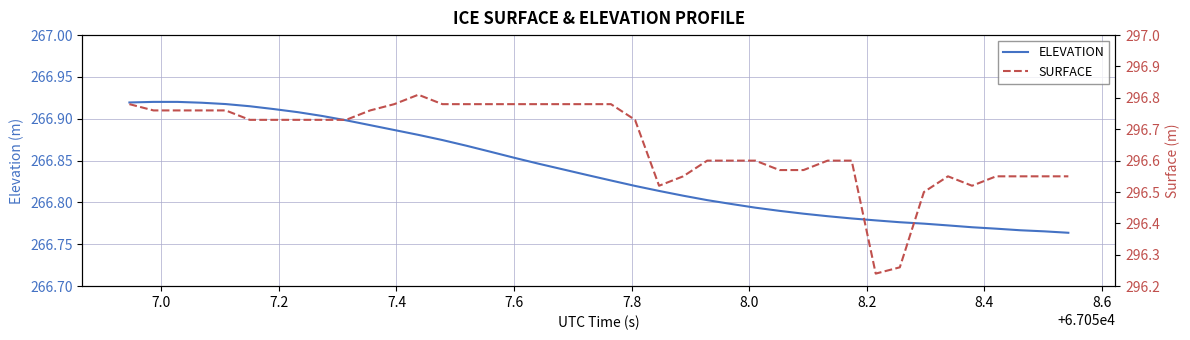

Is the value of ELEVATION at 7.6 greater than the value of SURFACE at 7.6?

No